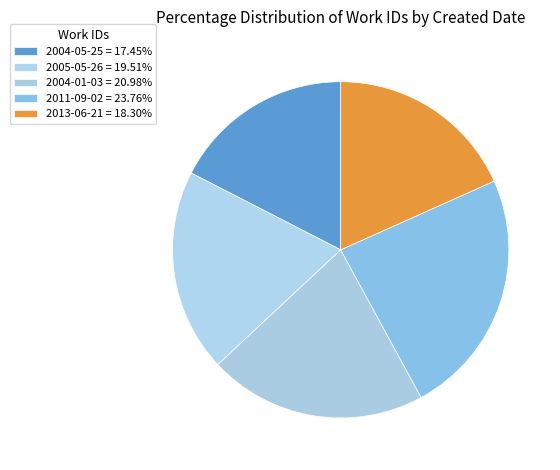

Count the number of slices in the pie.

5